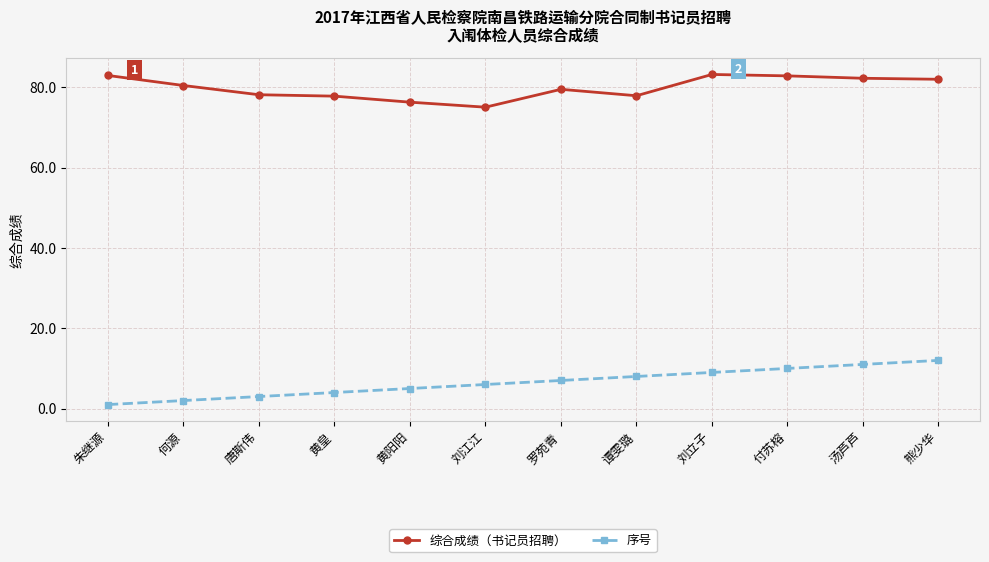

The value of 序号 at 何源 is 2.0. True or false?

True